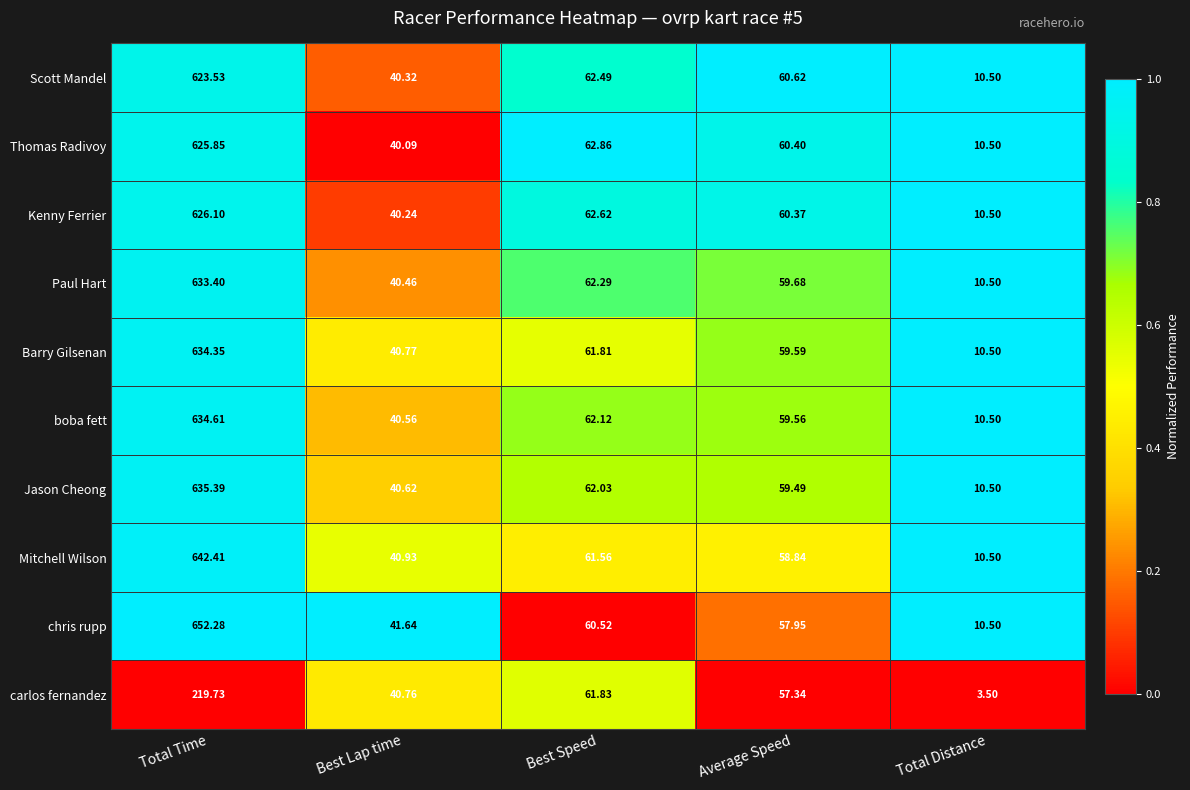

What is the difference between the highest and lowest values at Total Distance?

7.0